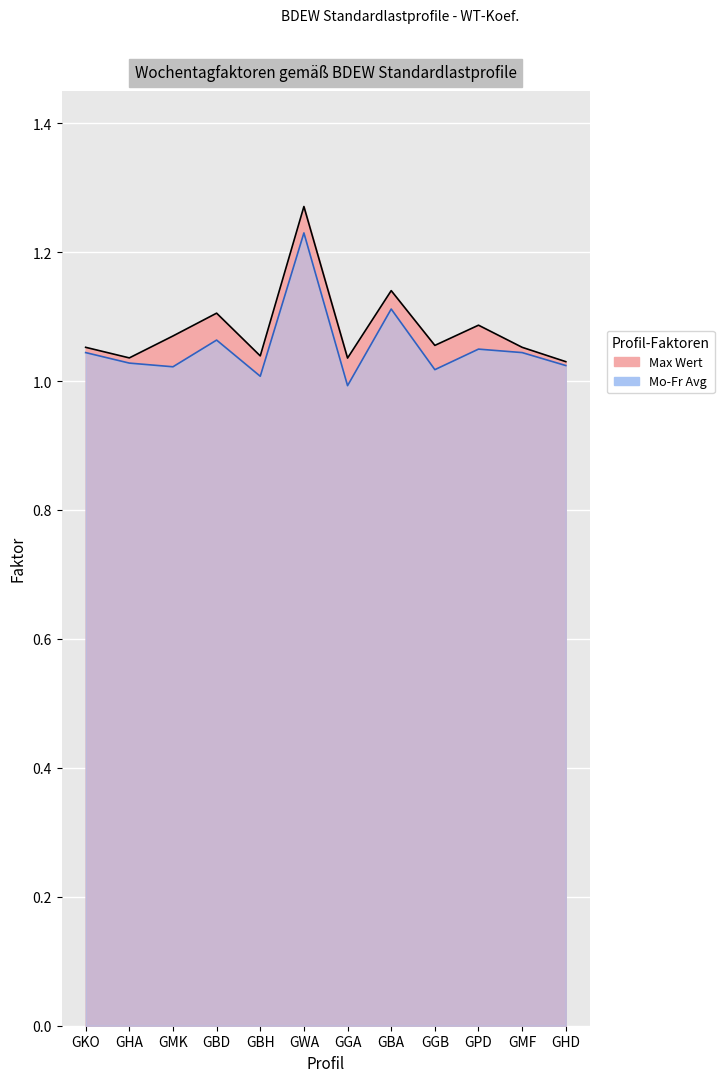

Reading left to right, extract all data points from this chart.

Max Wert: 1.1	1.0	1.1	1.1	1.0	1.3	1.0	1.1	1.1	1.1	1.1	1.0
Mo-Fr Avg: 1.0	1.0	1.0	1.1	1.0	1.2	1.0	1.1	1.0	1.0	1.0	1.0